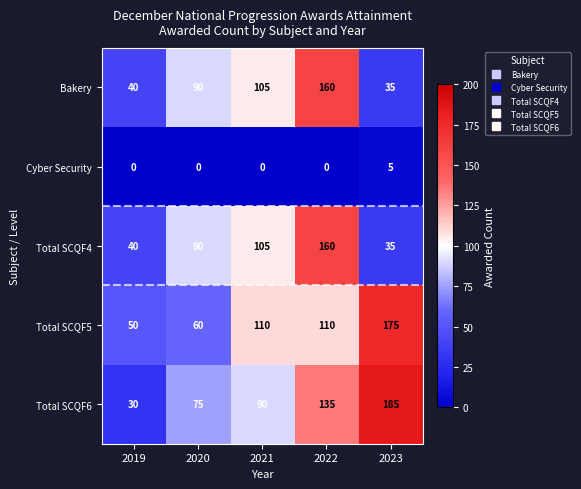

Count the Cyber Security values in the range 0 to 1.

4